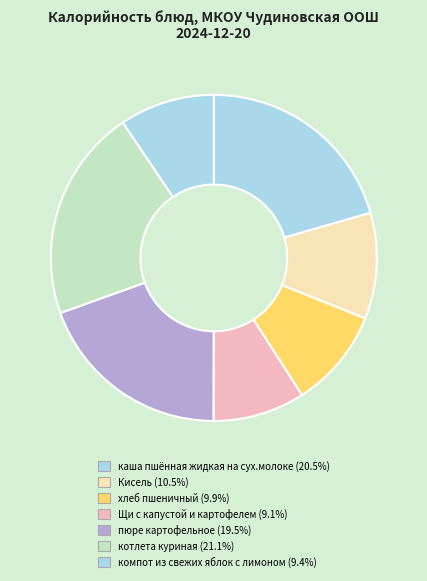

How many segments does this pie chart have?

7